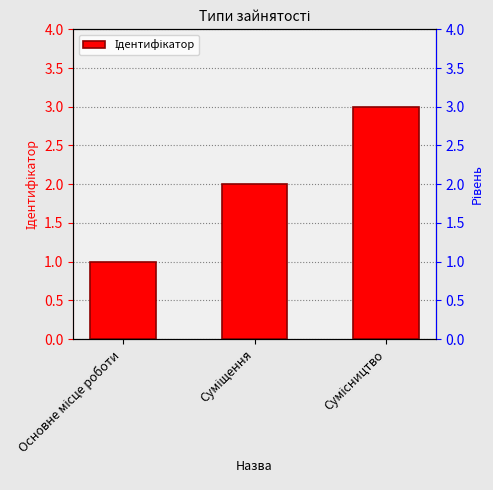

What is the maximum value shown in the chart?

3